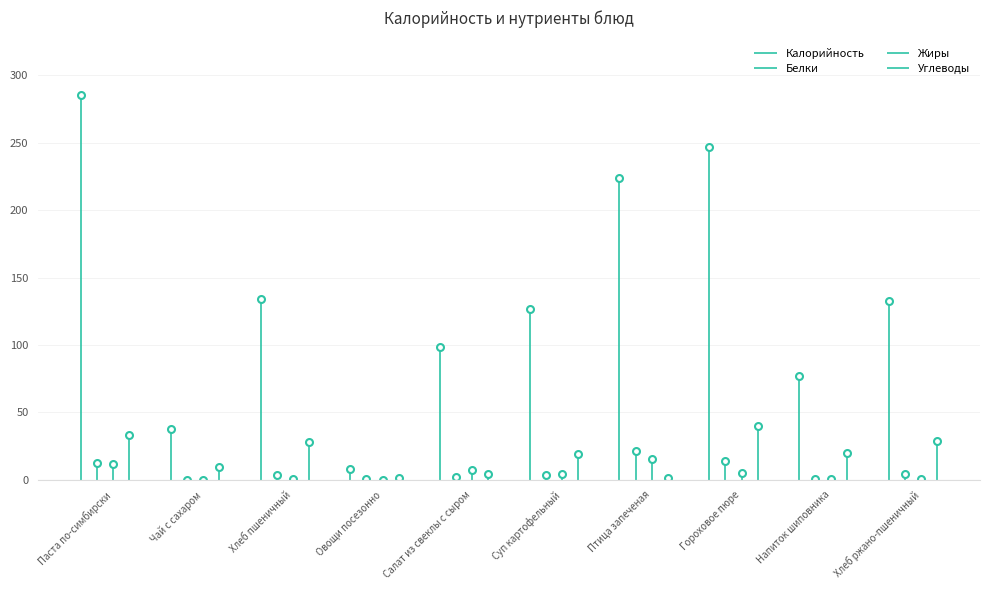

List the labels in order of Калорийность value, largest first.

Паста по-симбирски, Гороховое пюре, Птица запеченая, Хлеб пшеничный, Хлеб ржано-пшеничный, Суп картофельный, Салат из свеклы с сыром, Напиток шиповника, Чай с сахаром, Овощи посезонно